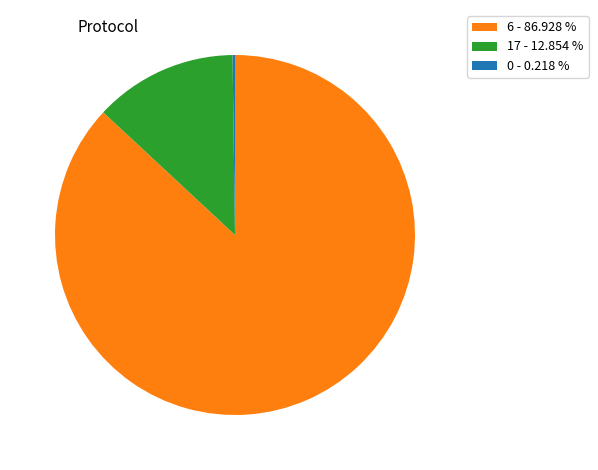

Approximately how many times larger is the value at 6 - 86.928 % compared to 17 - 12.854 %?

6.8